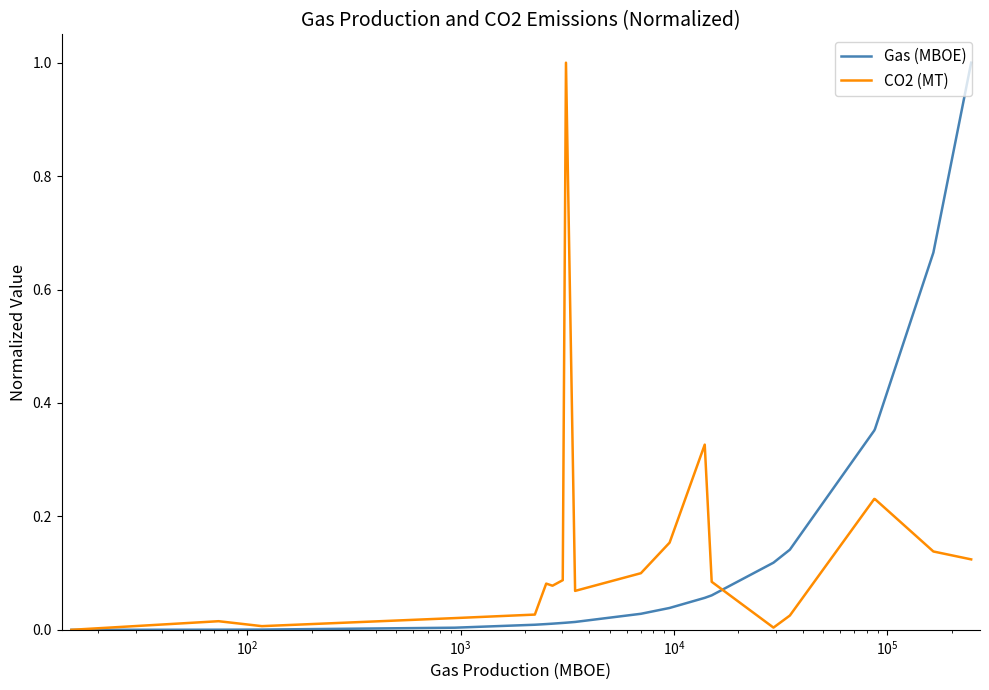

What is the maximum value for CO2 (MT)?

1.0